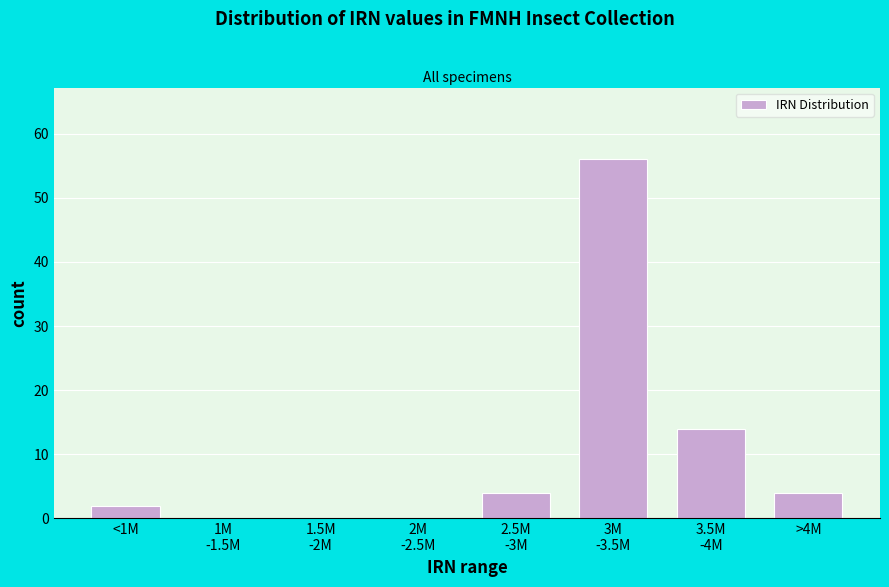

What is the sum of all values?

80